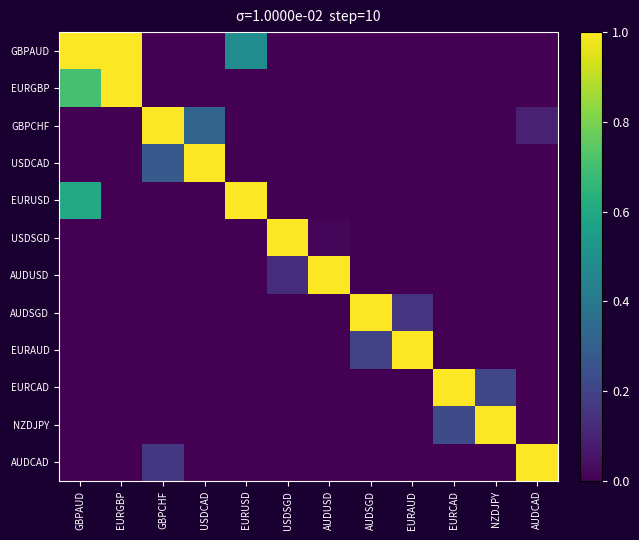

Which series changed the most between GBPCHF and EURAUD?

GBPCHF